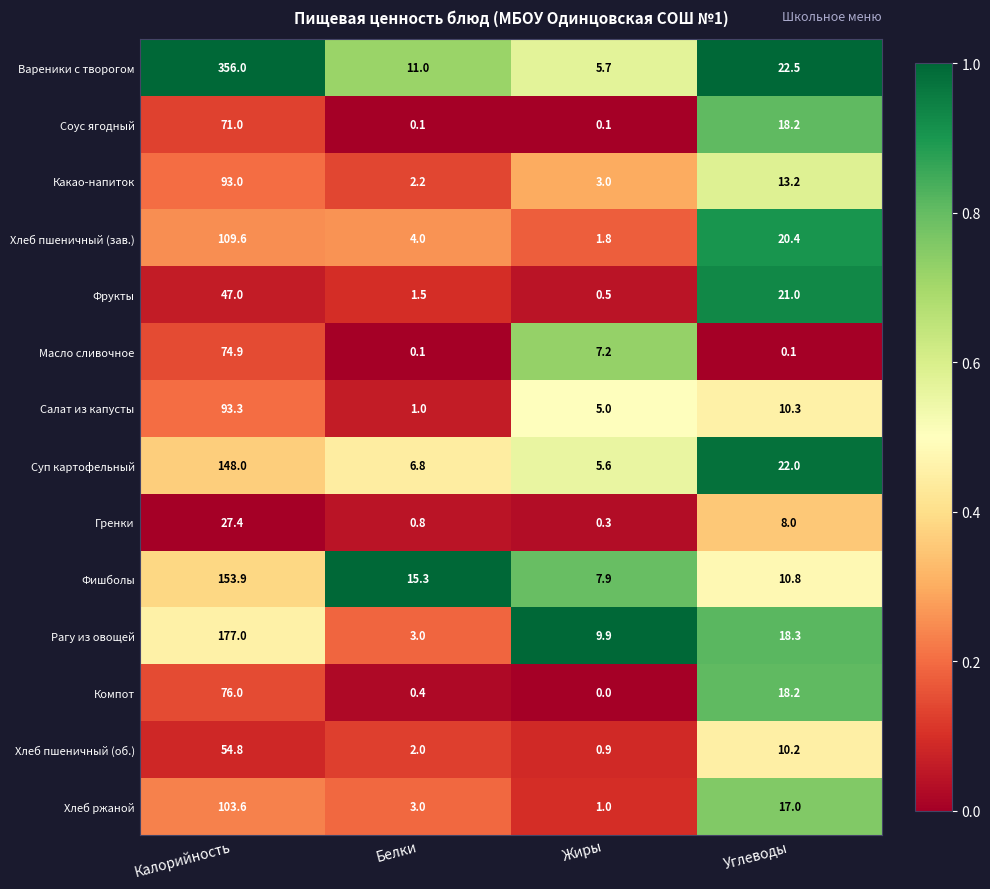

What is the difference between the second highest and minimum values in the Хлеб ржаной series?

16.0